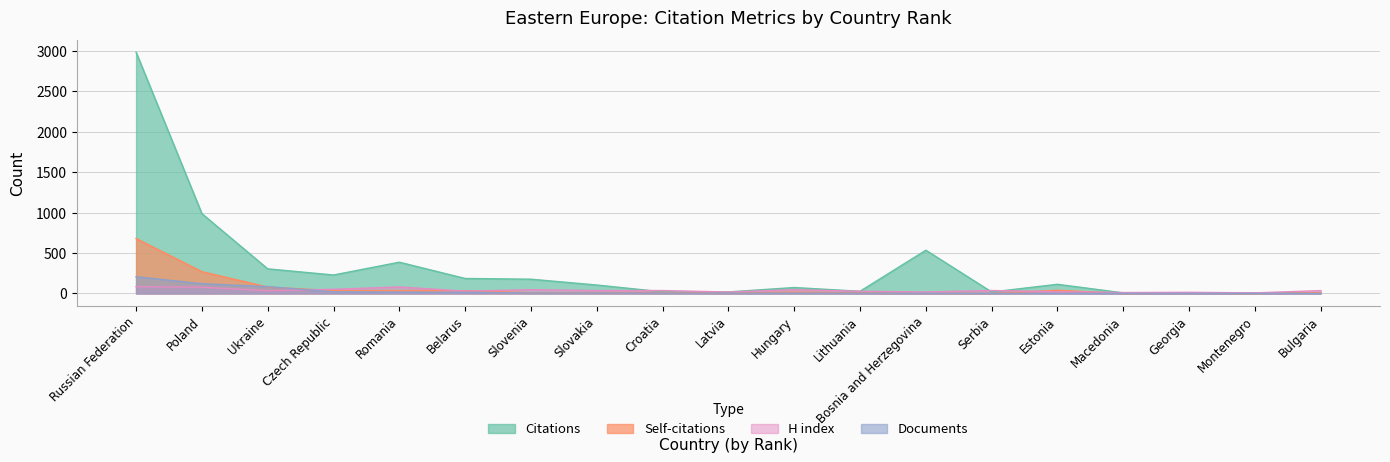

What position from the right is Serbia?

6